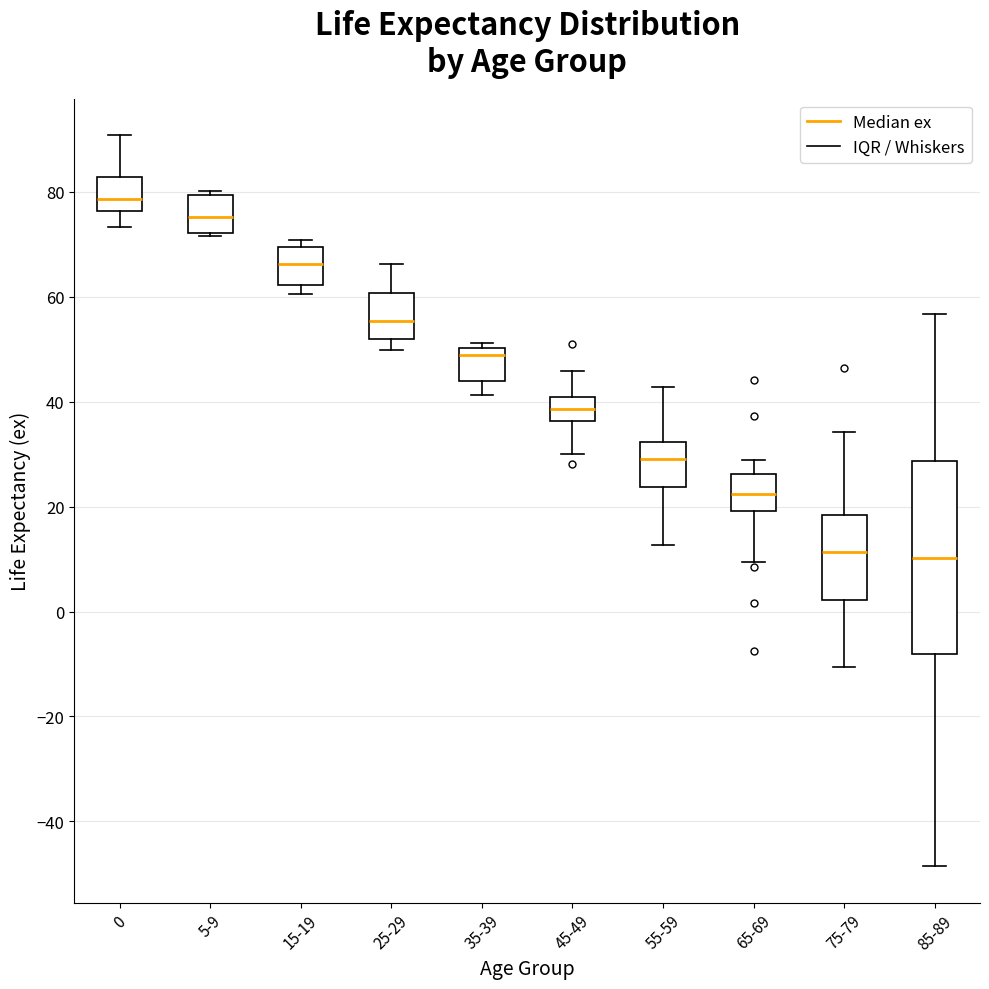

Which box is the tallest, from its lower edge to its upper edge?

85-89